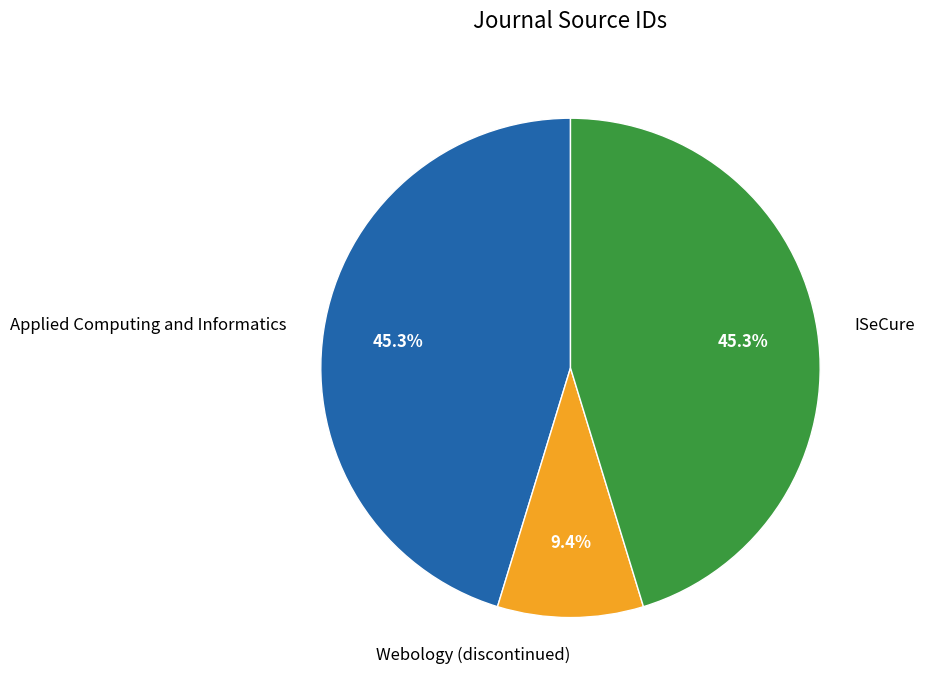

Does Webology (discontinued) account for over 50% of the chart?

No